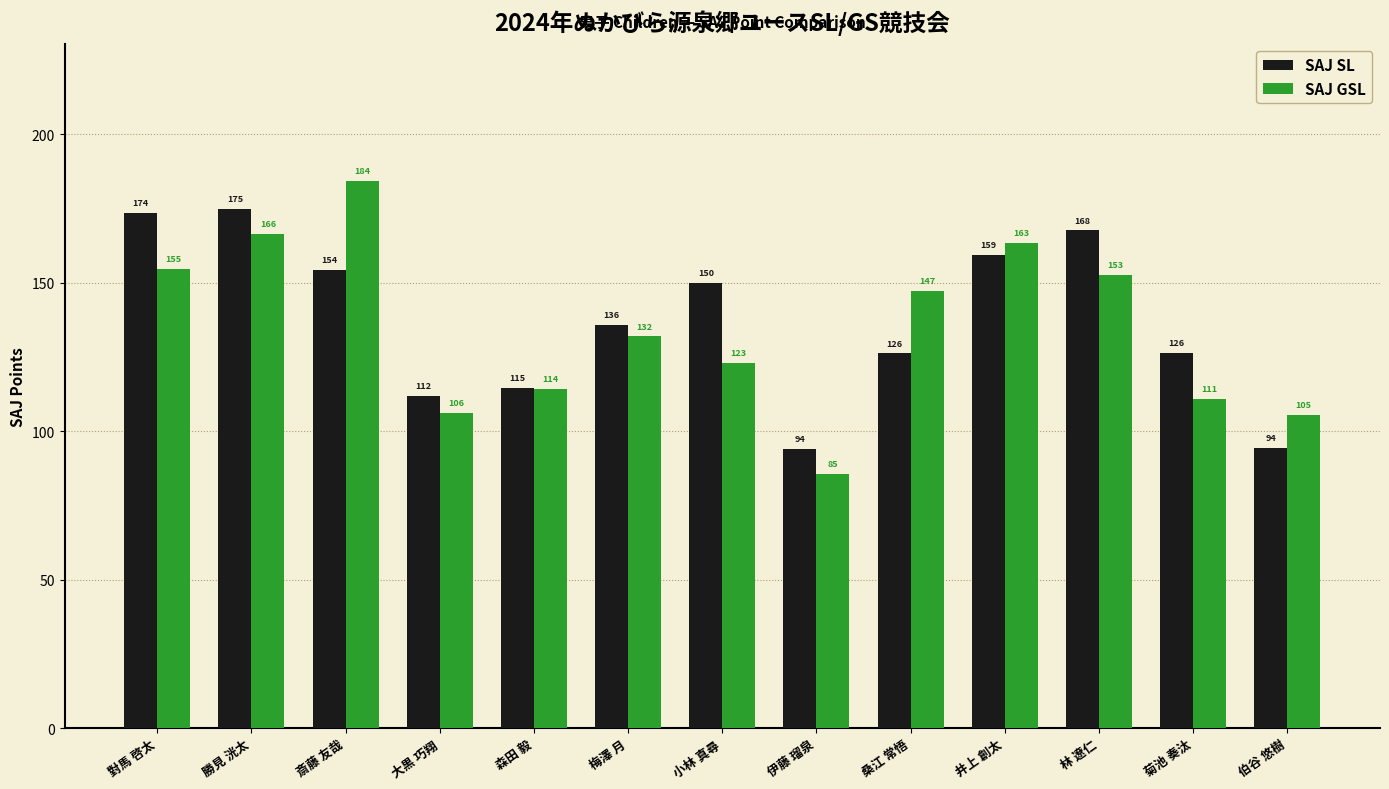

What is the total value across all series at 井上 創太?

322.4